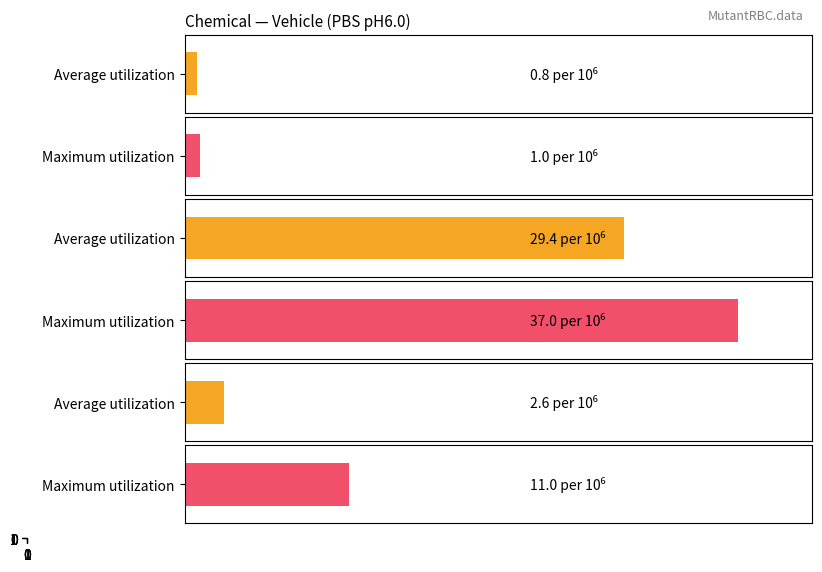

Which series changed the most between Vehicle (PBS pH6.0) and N-ethyl-N-nitrosourea (ENU)?

Average utilization